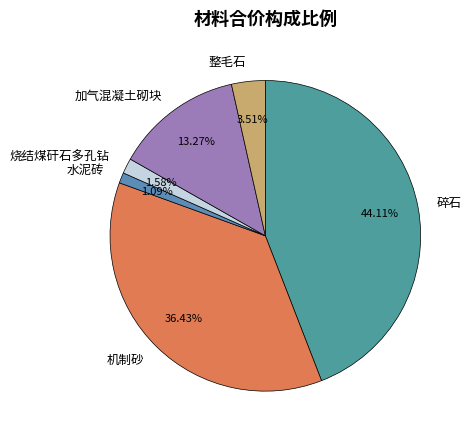

Is it true that 碎石 is 56% of the pie?

False